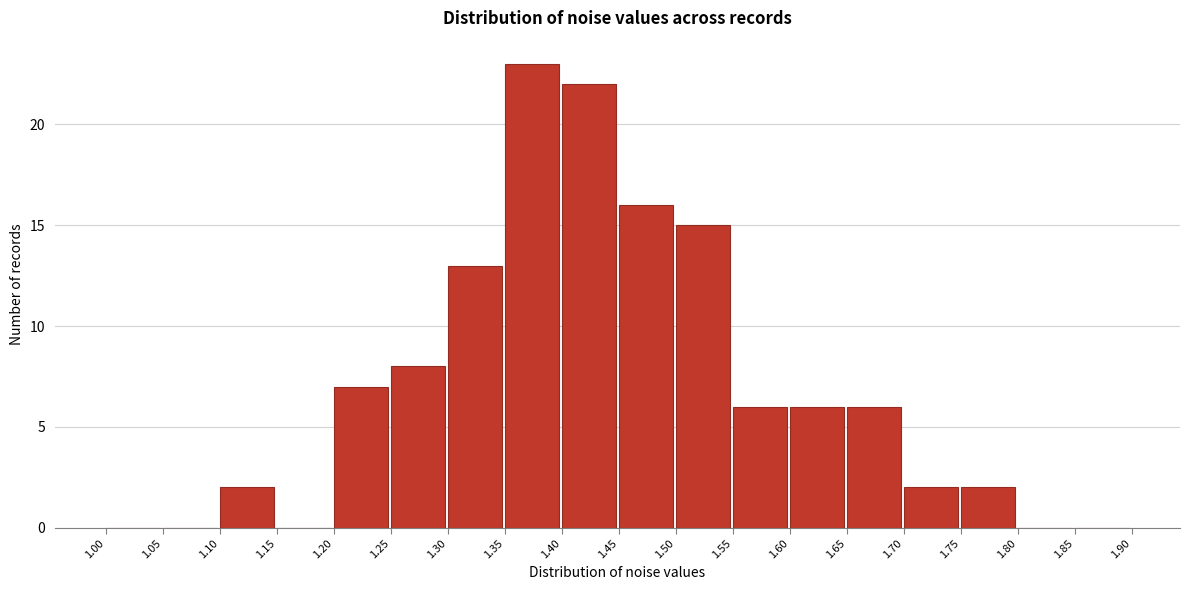

How tall is the bar that spans 1.40 to 1.45 on the x-axis? The values are not printed on the chart, so give them approximately, as read against the axis.

22